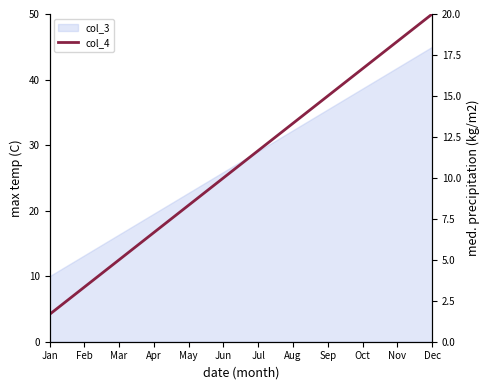

At which category does the chart reach its peak across all series?

Dec